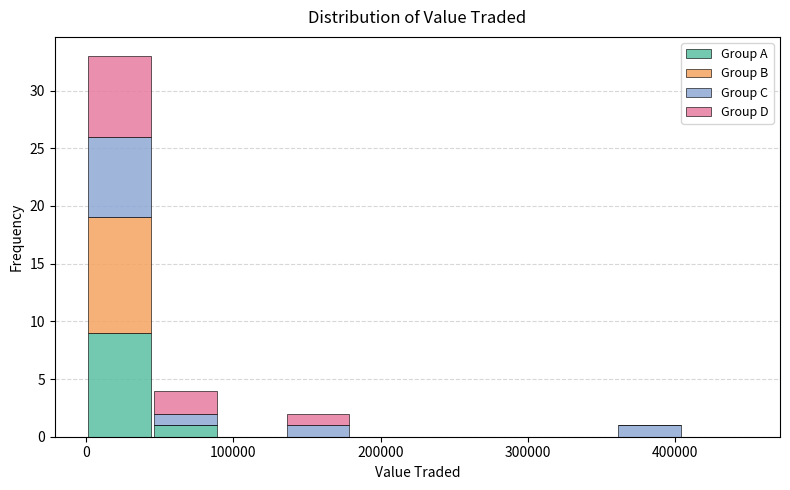

What is the total height of the stacked bar covering 45000 to 90000 on the x-axis? Neither the bar edges nor the heights are printed on the chart, so give them approximately, as read against the axes.

4